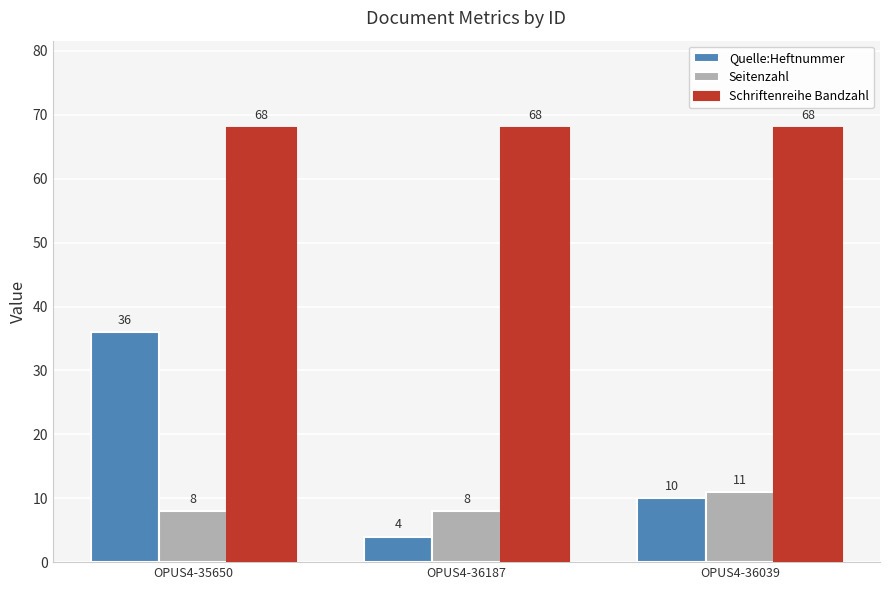

The Seitenzahl series shows 8 at OPUS4-36187. True or false?

True